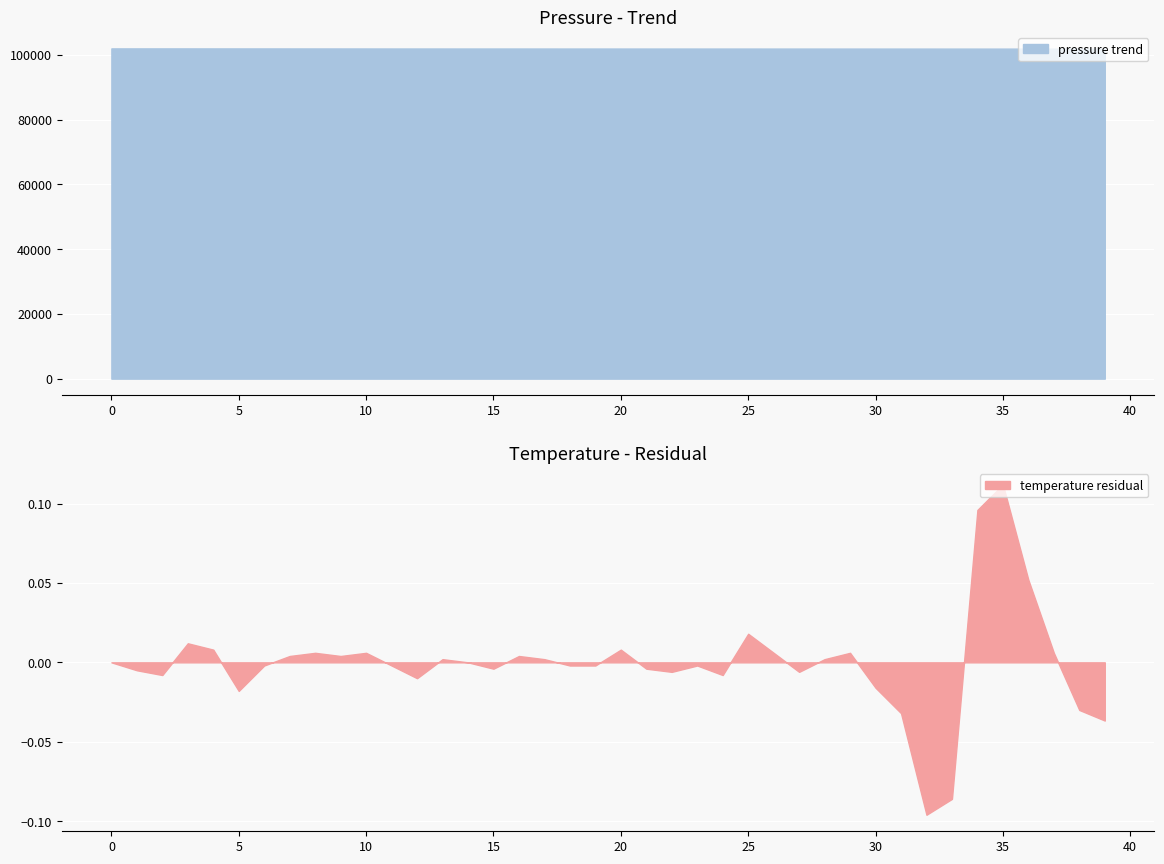

What is the total value across all series at 20?

102006.8